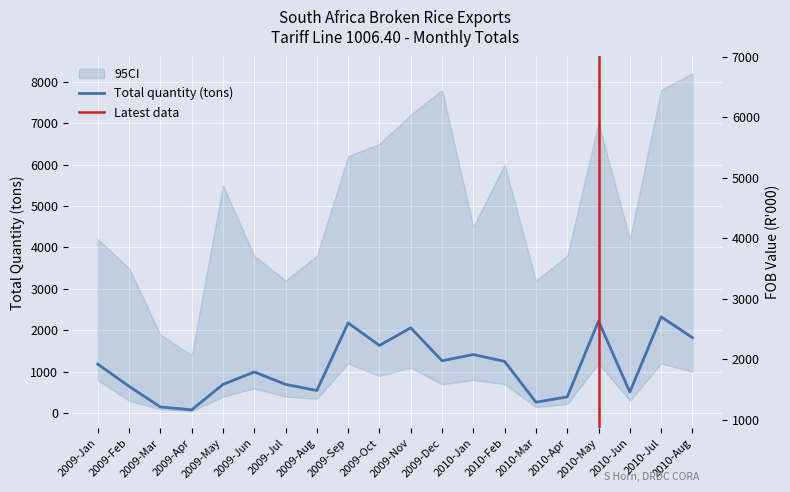

List the labels in order of Total quantity (tons) value, largest first.

2010-Jul, 2010-May, 2009-Sep, 2009-Nov, 2010-Aug, 2009-Oct, 2010-Jan, 2009-Dec, 2010-Feb, 2009-Jan, 2009-Jun, 2009-Jul, 2009-May, 2009-Feb, 2009-Aug, 2010-Jun, 2010-Apr, 2010-Mar, 2009-Mar, 2009-Apr